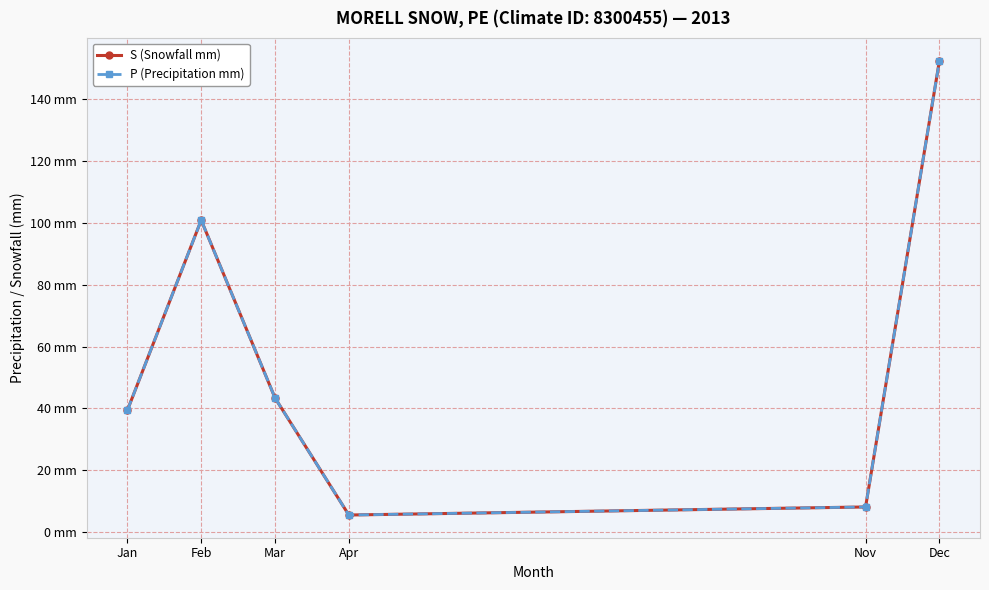

How many interior local peaks does the S (Snowfall mm) series have?

1